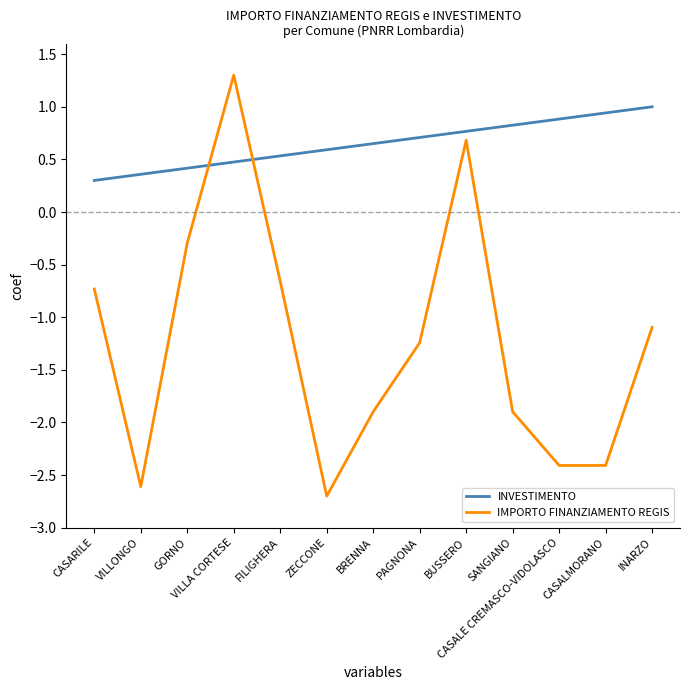

Rank the series by their maximum value, from highest to lowest.

IMPORTO FINANZIAMENTO REGIS, INVESTIMENTO